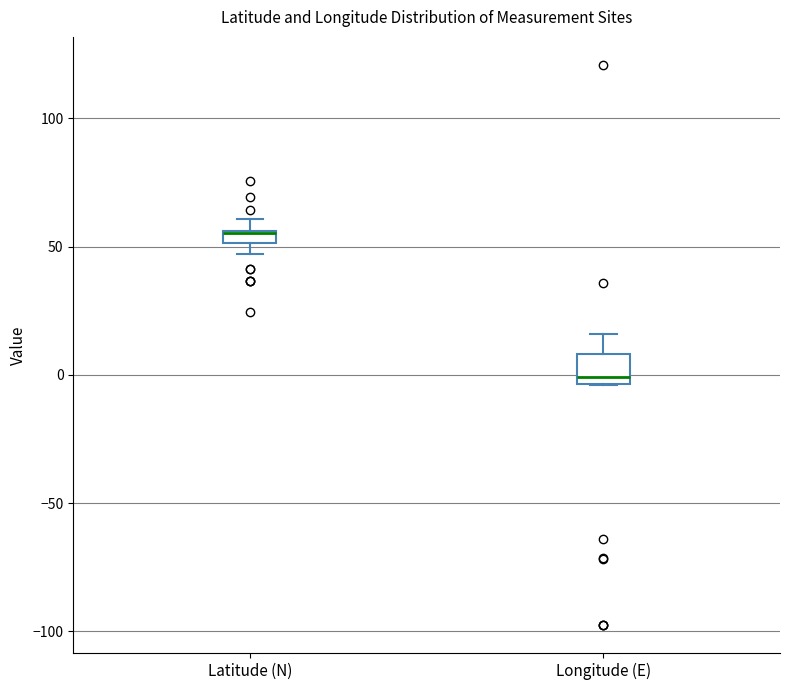

Which box's median line is the lowest?

Longitude (E)